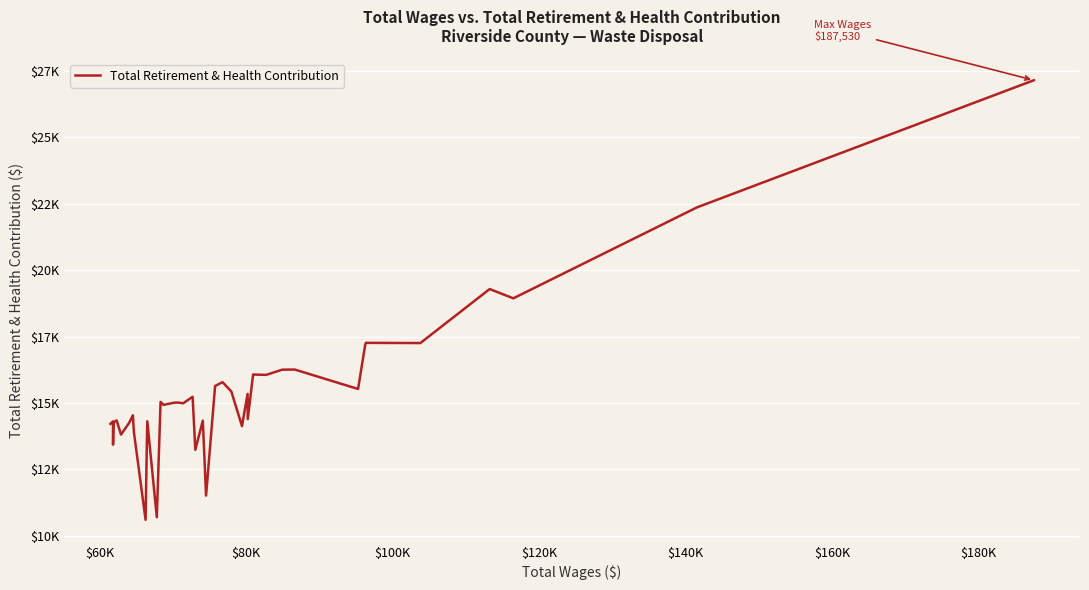

Is this an area chart (filled region under the line)?

No